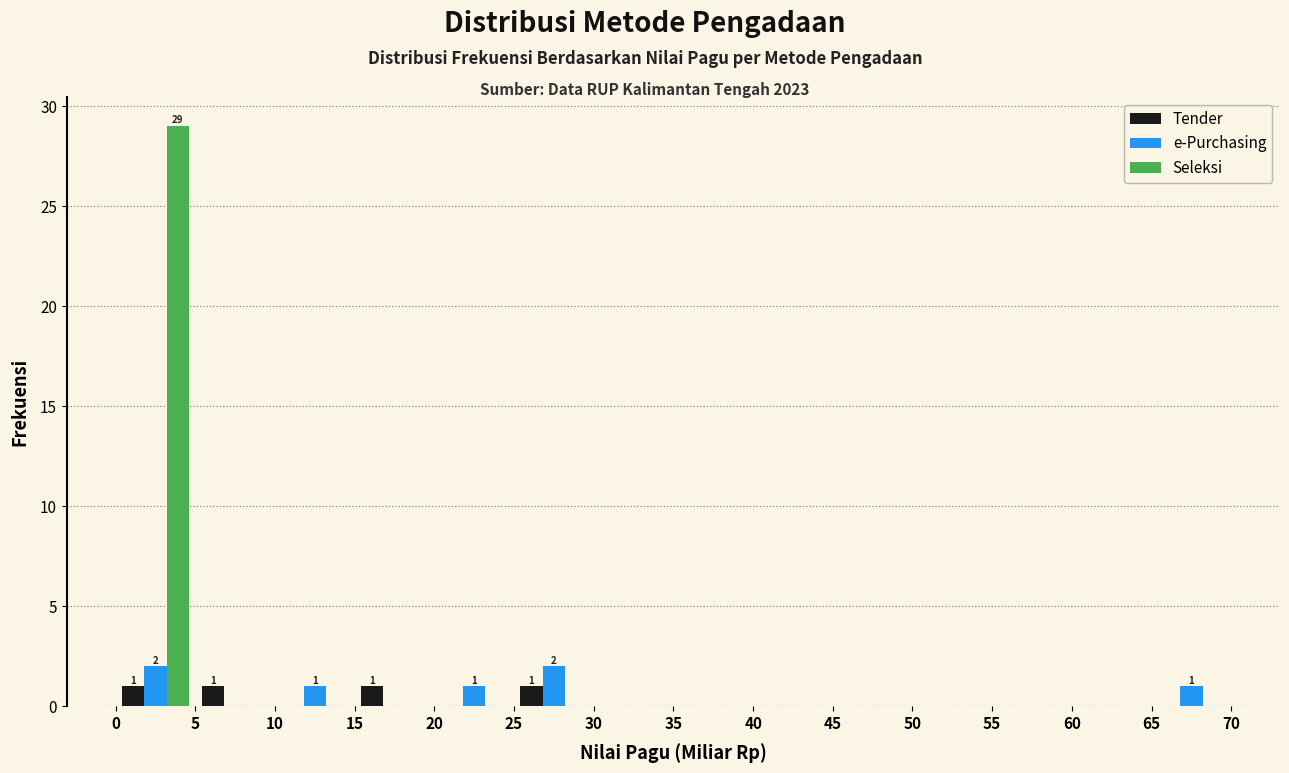

In the Seleksi series, which range on the x-axis has the tallest bar?

0 to 5